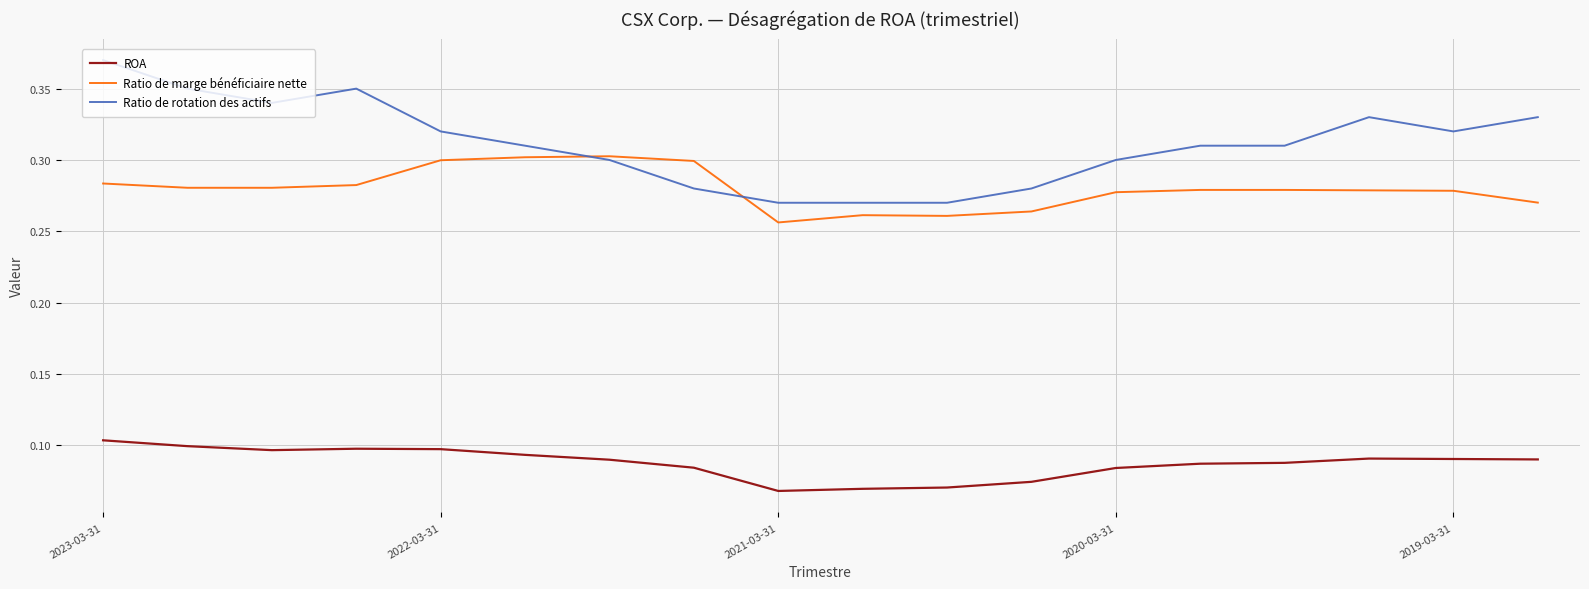

Which series has the widest spread of values?

Ratio de rotation des actifs